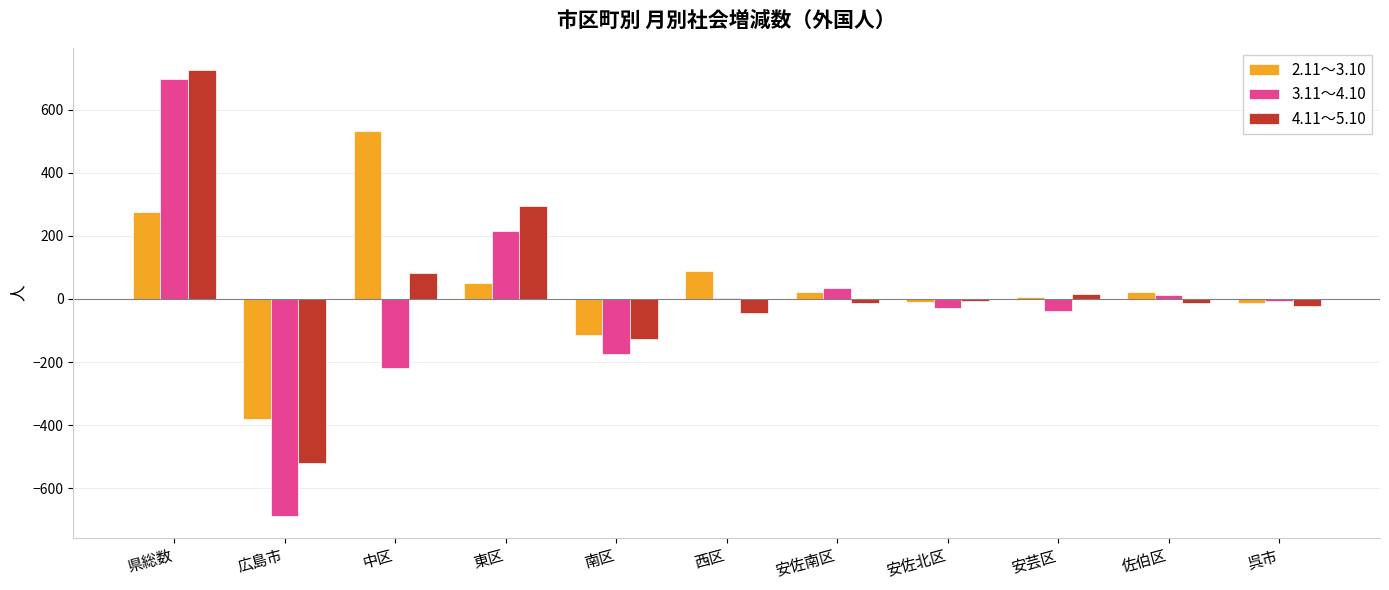

How many groups of bars are there?

11